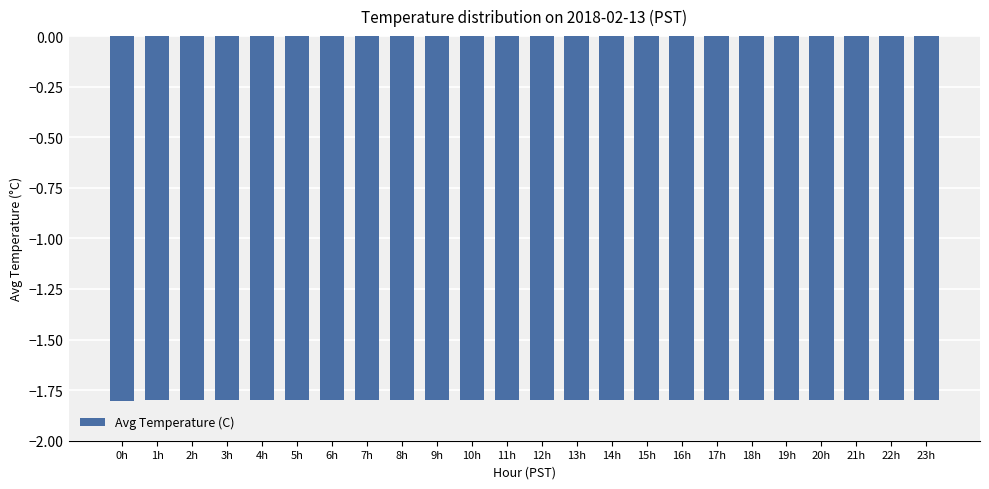

Reading left to right, transcribe all the data shown in this chart.

-1.8	-1.8	-1.8	-1.8	-1.8	-1.8	-1.8	-1.8	-1.8	-1.8	-1.8	-1.8	-1.8	-1.8	-1.8	-1.8	-1.8	-1.8	-1.8	-1.8	-1.8	-1.8	-1.8	-1.8